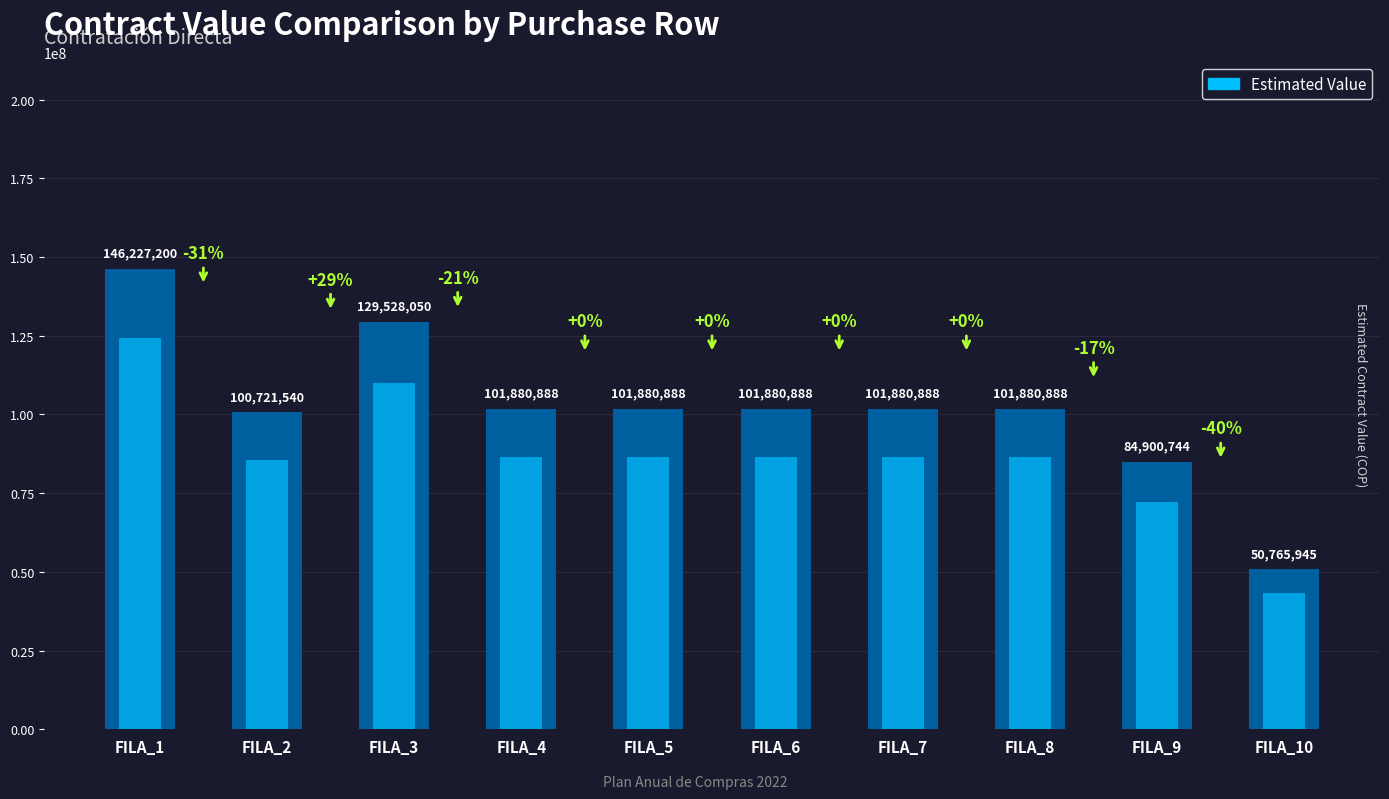

Approximately how many times larger is the value at FILA_6 compared to FILA_3?

0.8